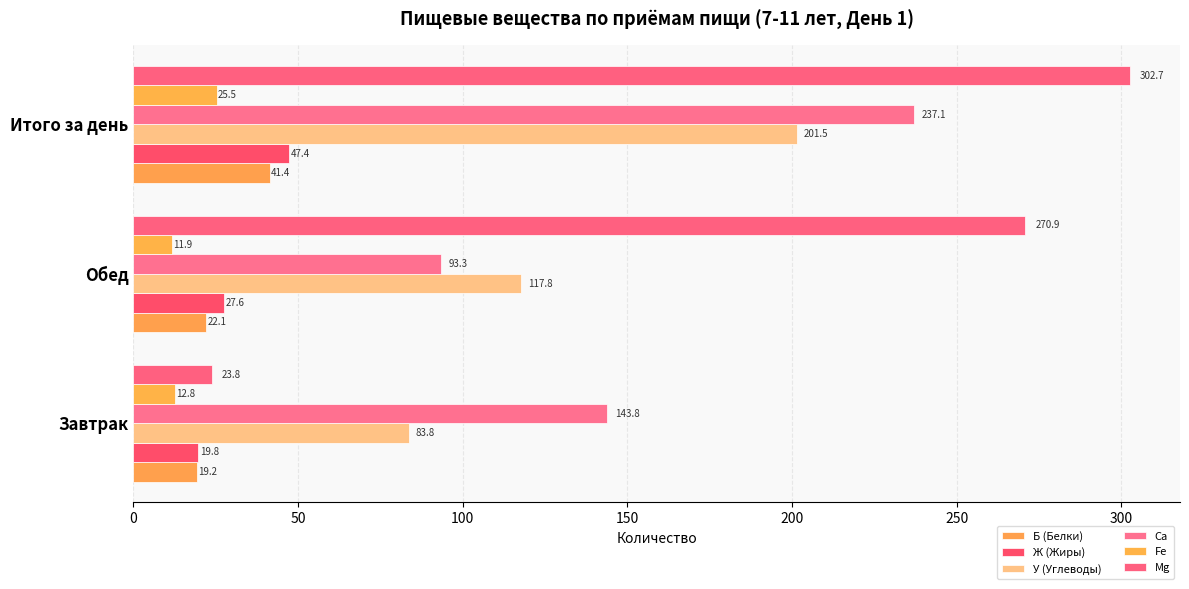

Reading left to right, transcribe all the data shown in this chart.

Б (Белки): 19.2	22.1	41.4
Ж (Жиры): 19.8	27.6	47.4
У (Углеводы): 83.8	117.8	201.5
Са: 143.8	93.3	237.1
Fe: 12.8	11.9	25.5
Мg: 23.8	270.9	302.7